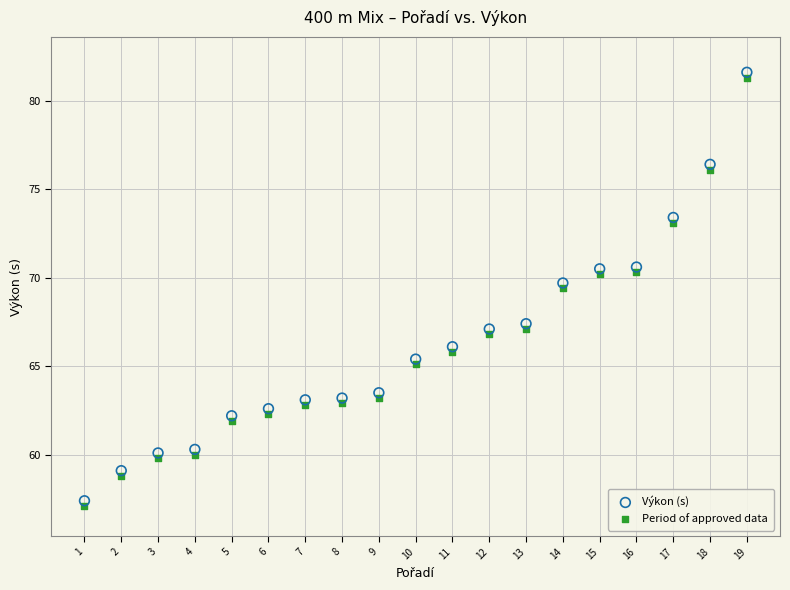

Which series contains the highest Y value?

Výkon (s)